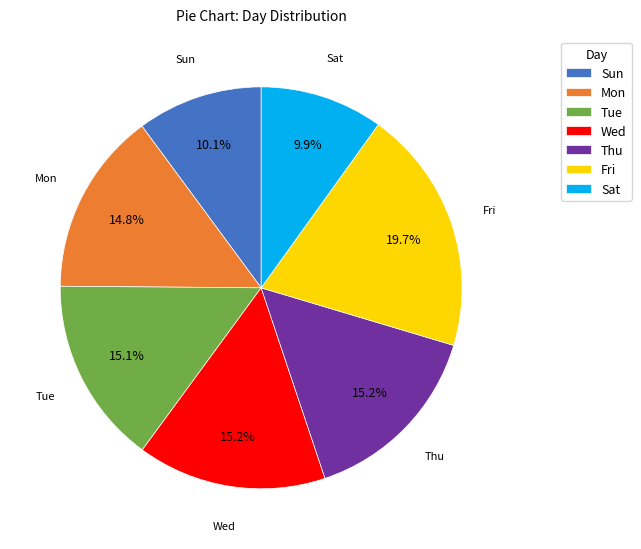

To the nearest percent, what is the combined percentage of Tue and Sat?

25%